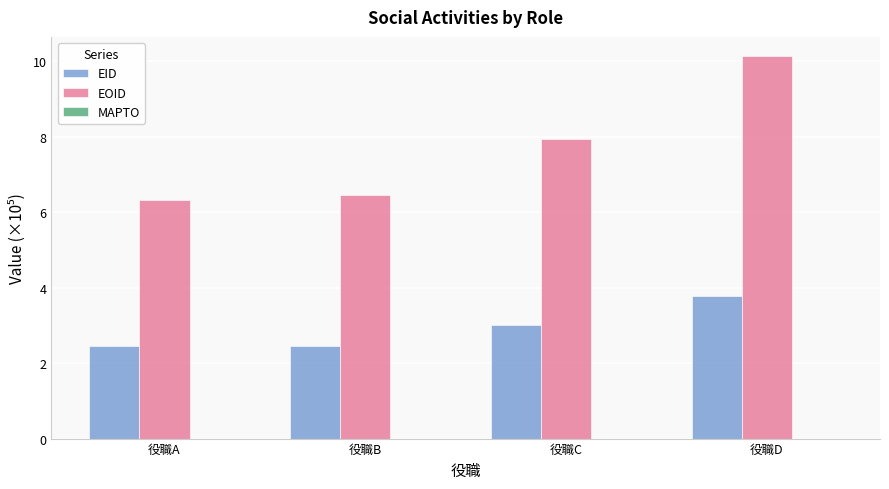

What is the difference between the highest and lowest values at 役職B?

4.0